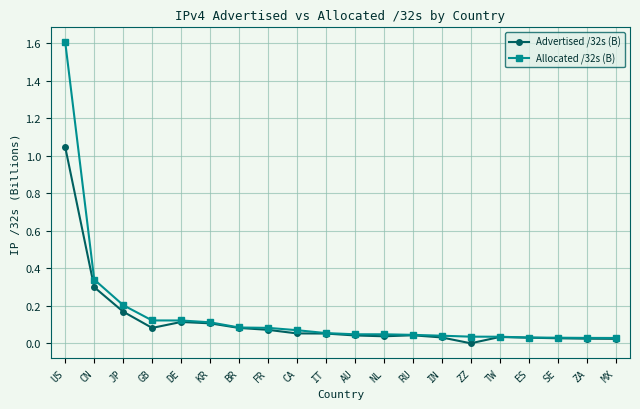

Rank the series by their maximum value, from lowest to highest.

Advertised /32s (B), Allocated /32s (B)